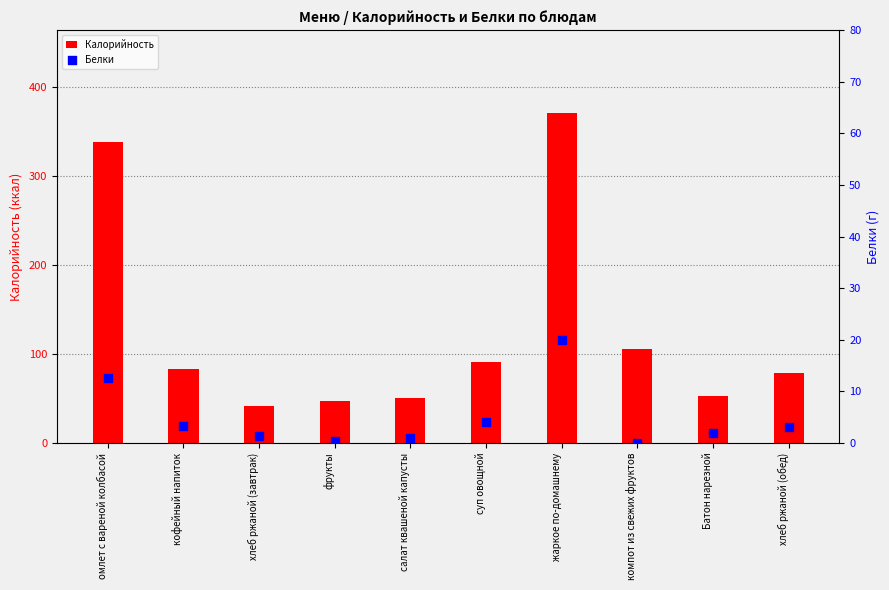

What is the total value across all series at компот из свежих фруктов?

105.0